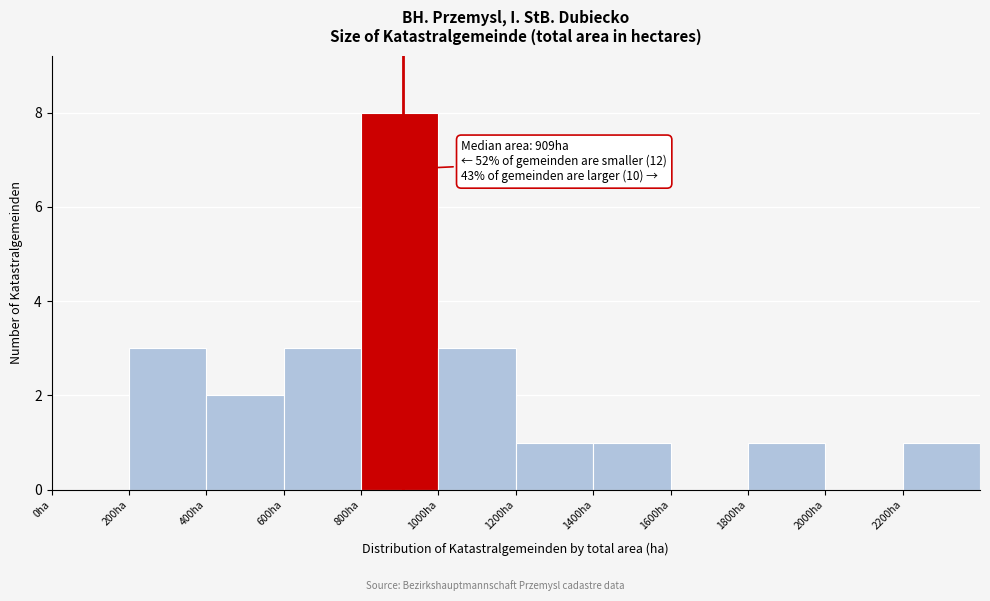

Over which range of the x-axis is the bar tallest?

800 to 1000